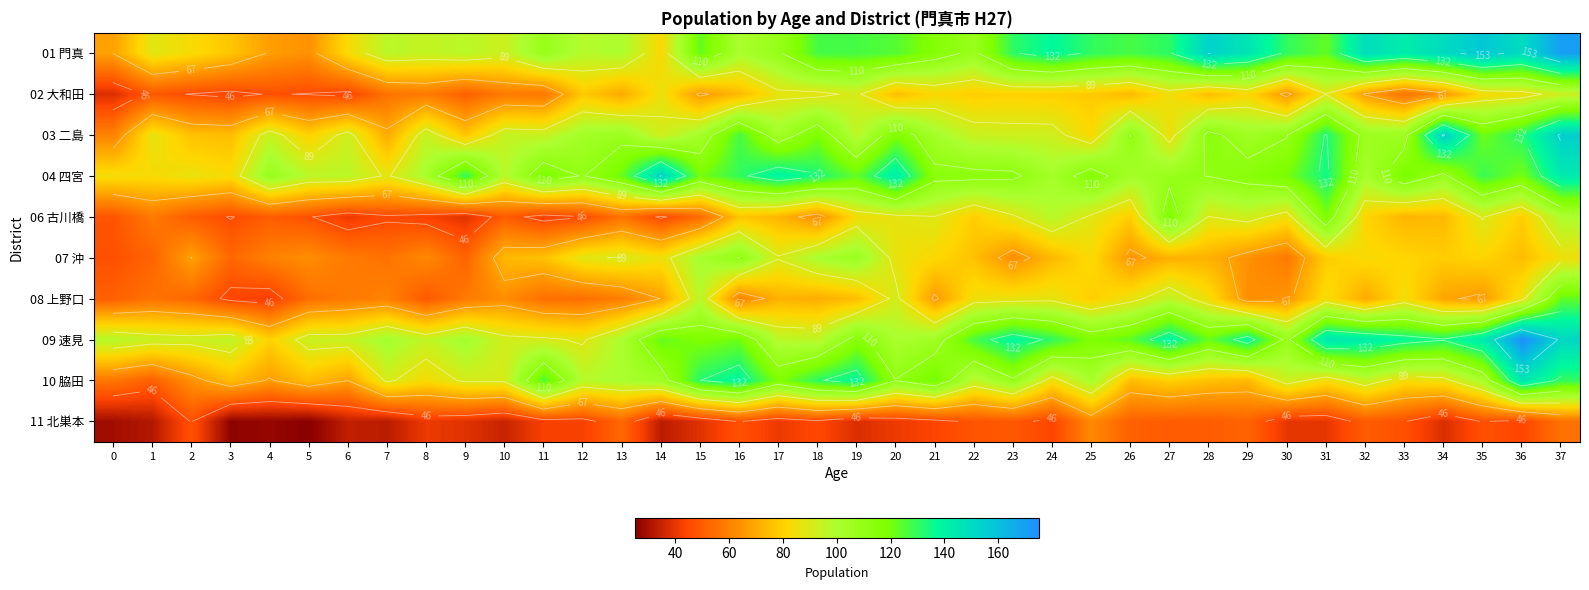

Which has a higher value, 7 or 20?

20